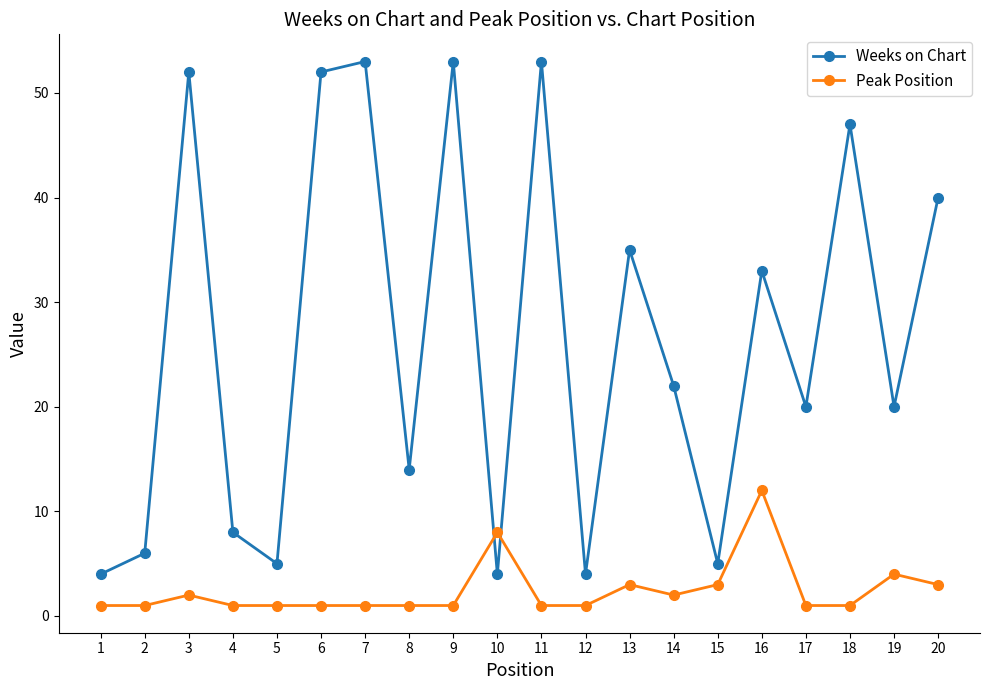

The value of Weeks on Chart at 3 is 52. True or false?

True